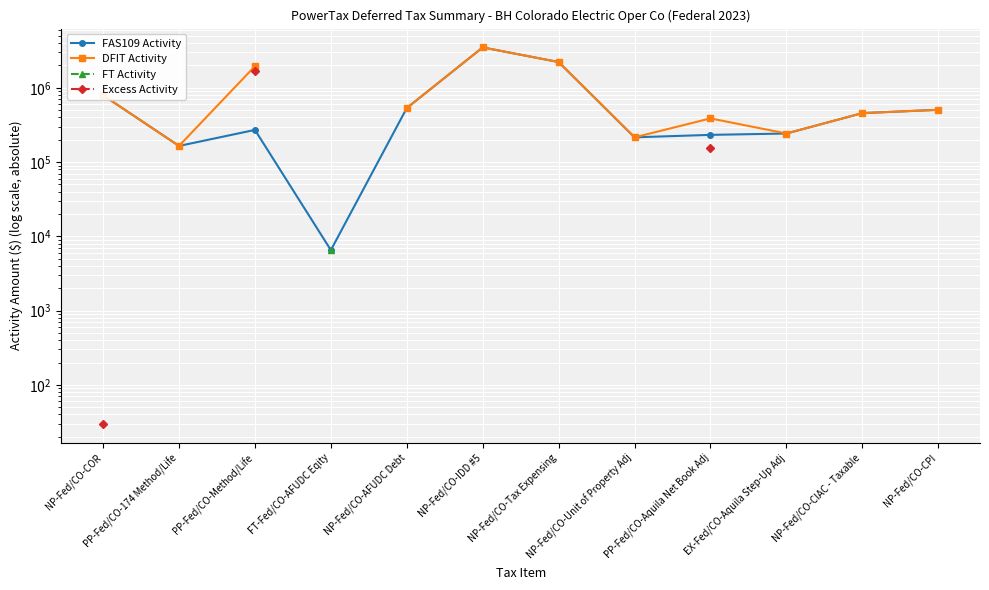

How many values in the FAS109 Activity series are below 456804?

6